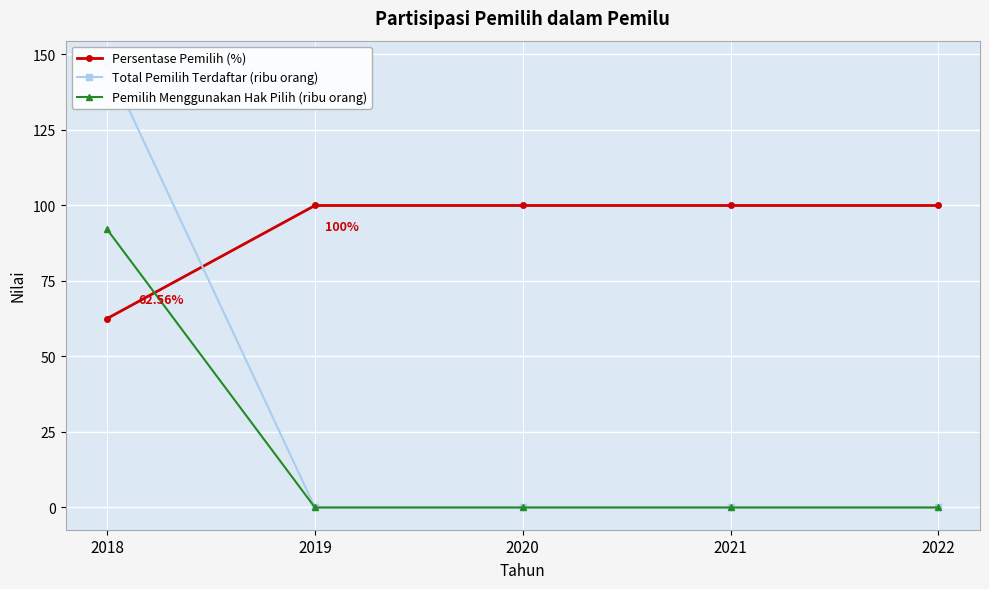

What are all the series names shown in the legend?

Persentase Pemilih (%), Total Pemilih Terdaftar (ribu orang), Pemilih Menggunakan Hak Pilih (ribu orang)